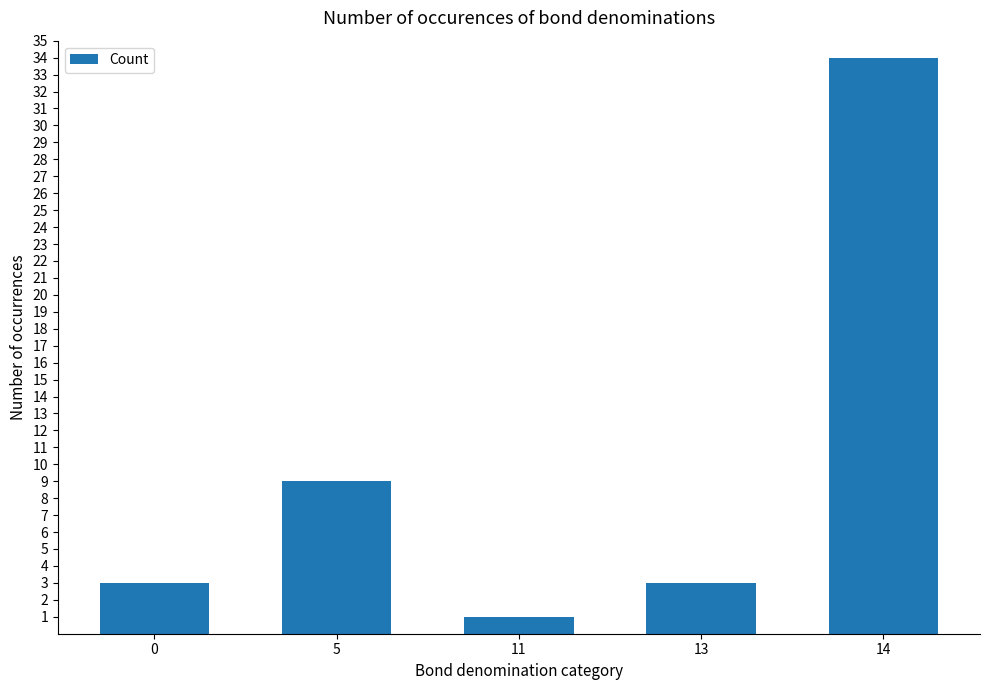

The value at 11 is 1. True or false?

True